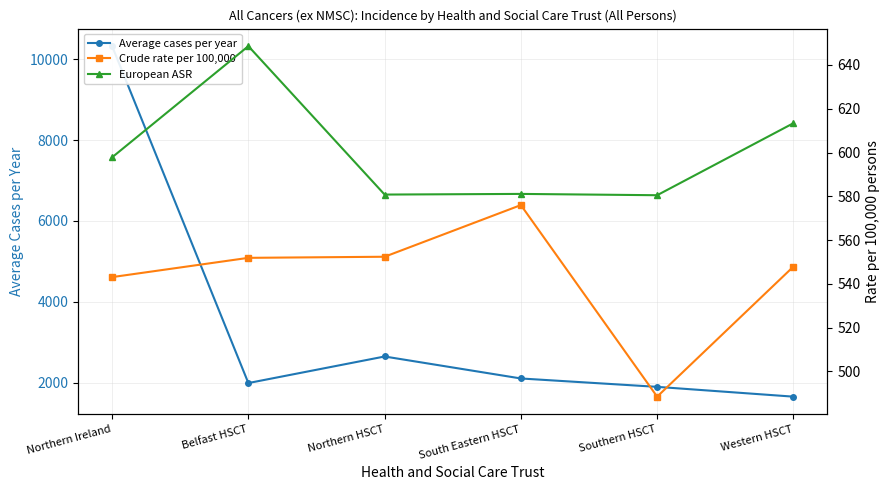

True or false: Average cases per year has more than 0 points higher than both neighbors.

True